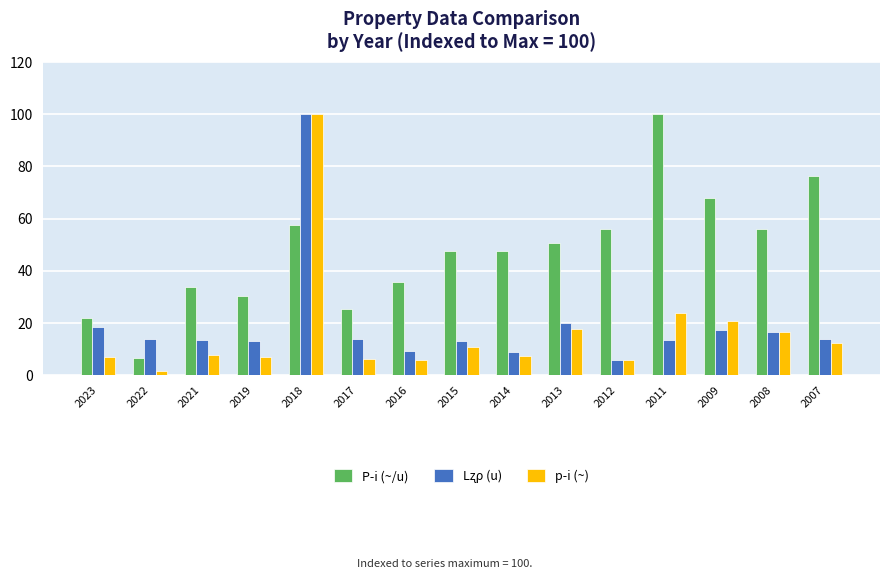

Where is p­i (~) nearest to the value 50?

2011